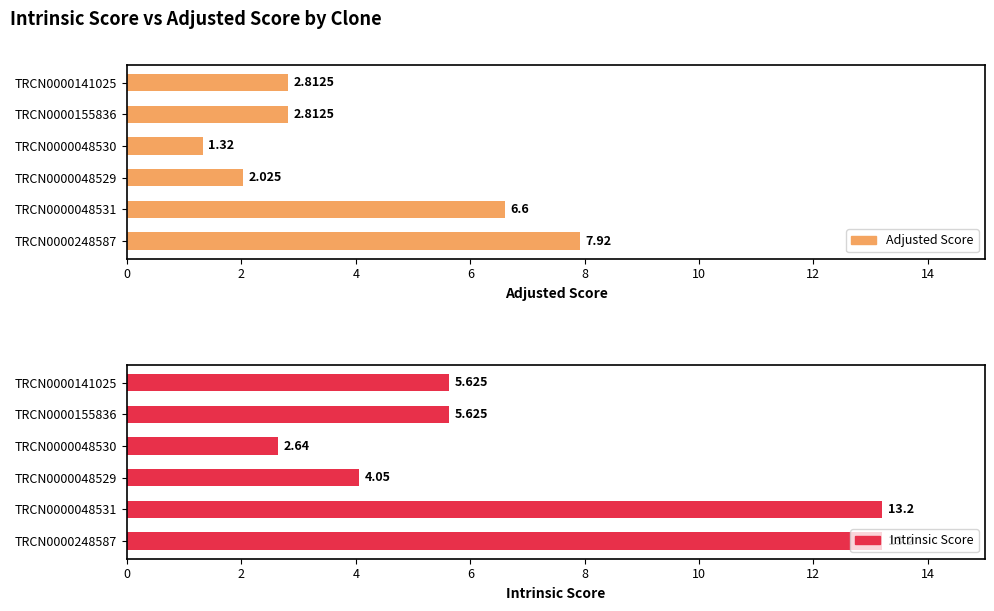

Does the chart contain stacked bars?

No